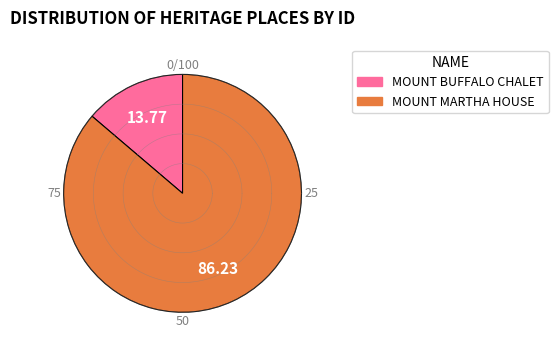

How many segments does this pie chart have?

2